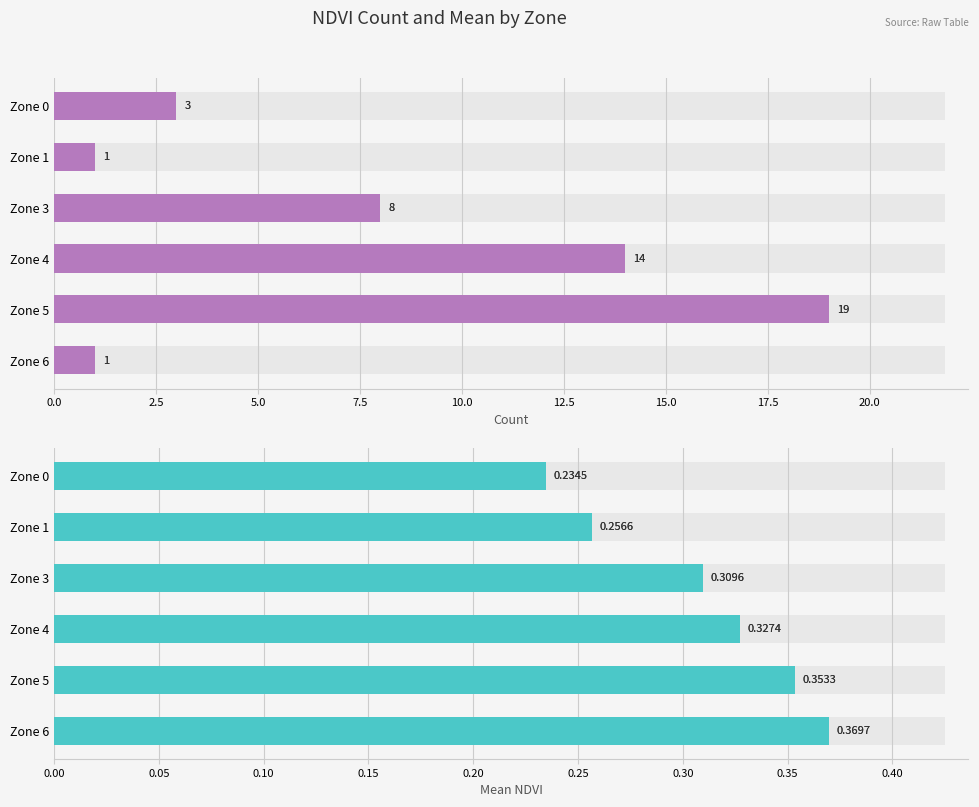

Are the bars horizontal?

Yes